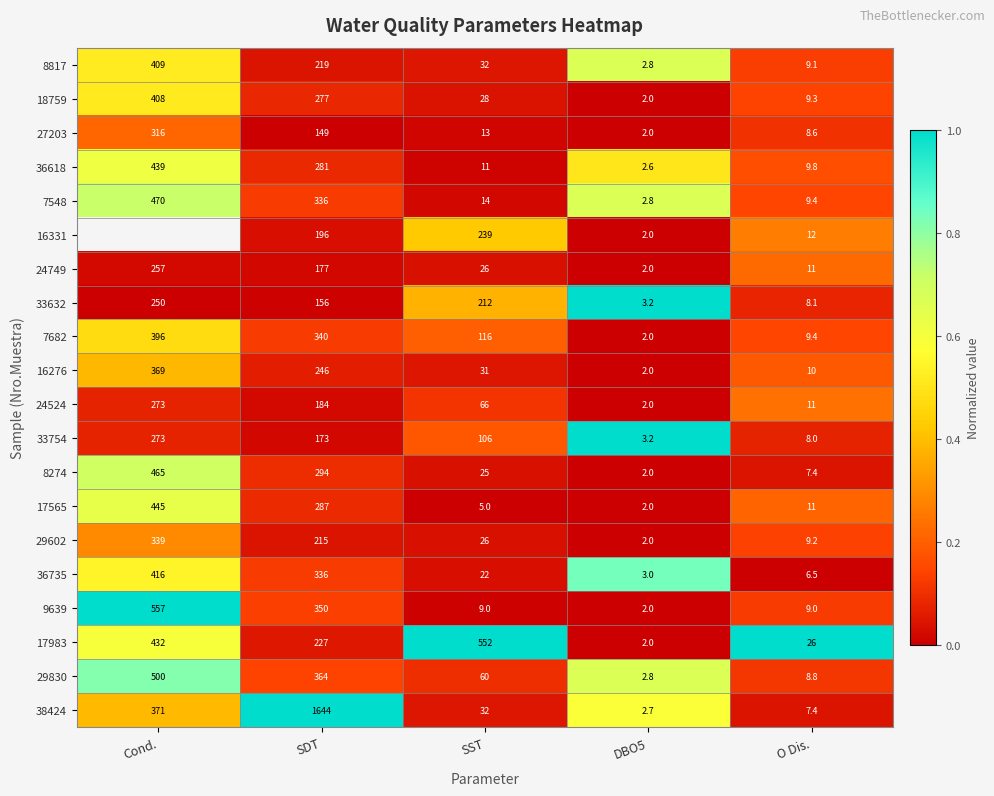

Is the value of 7548 at Cond. greater than the value of 24749 at Cond.?

Yes